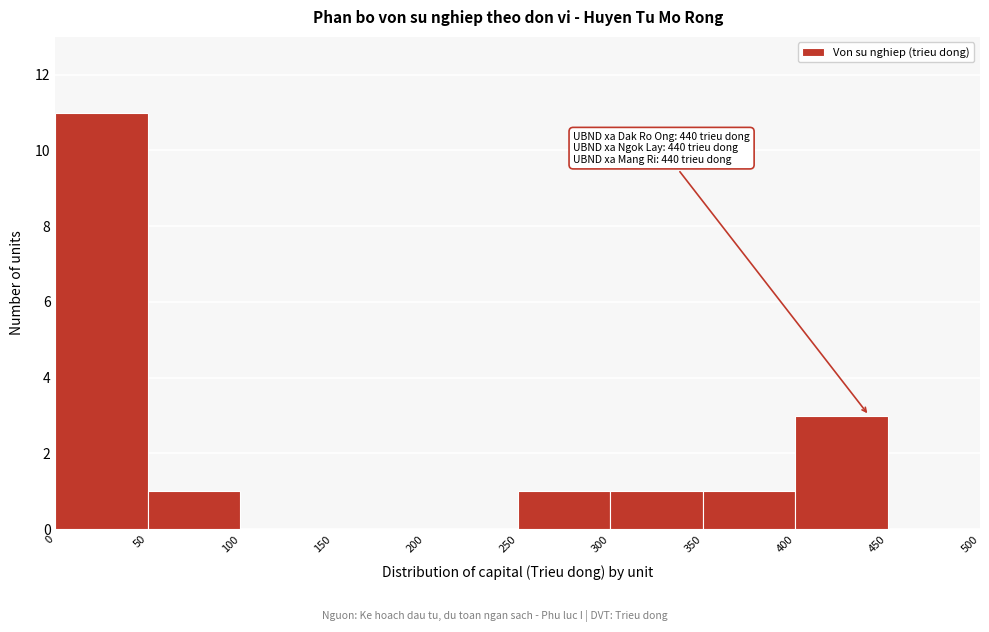

Over which range of the x-axis is the bar tallest?

0 to 50